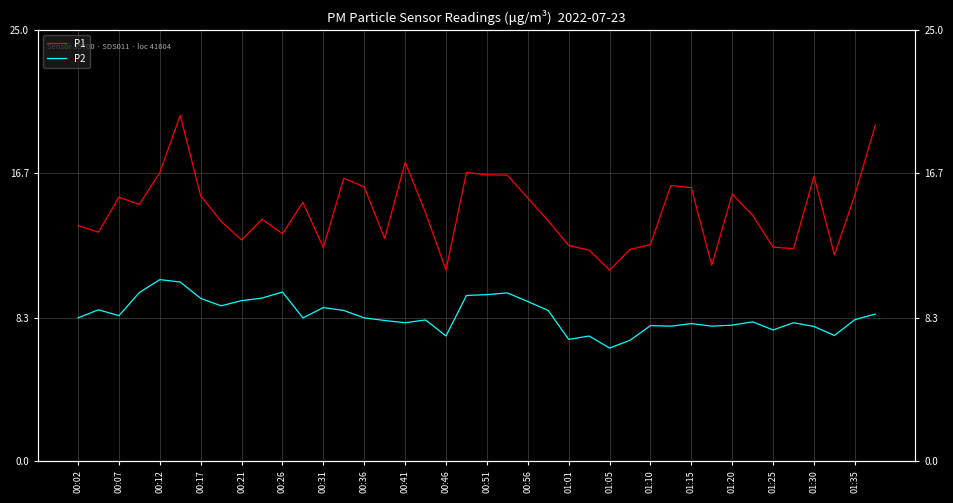

True or false: P1 and P2 cross at least once.

False